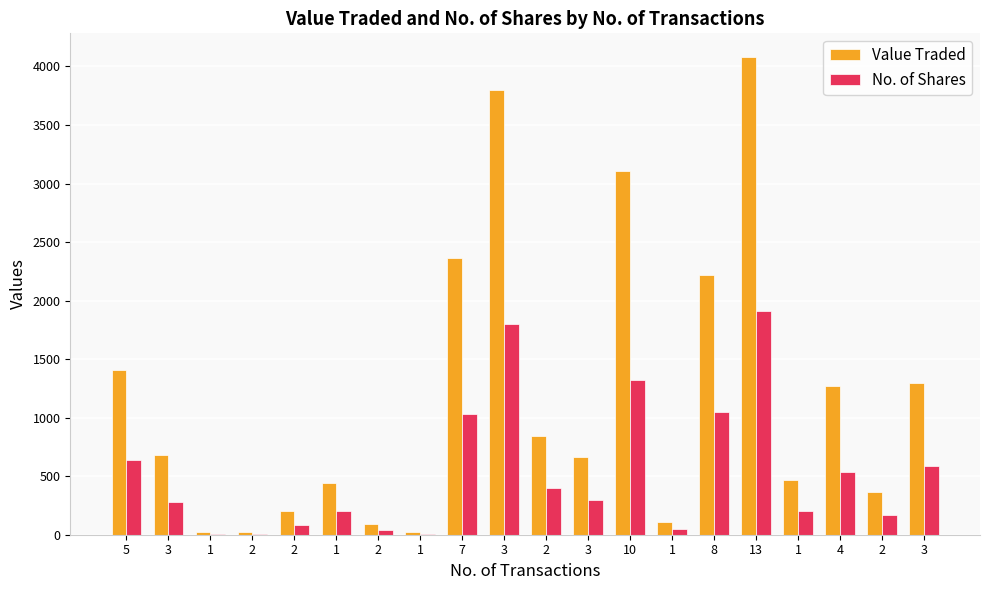

Is it true that Value Traded equals 24 at 1?

True